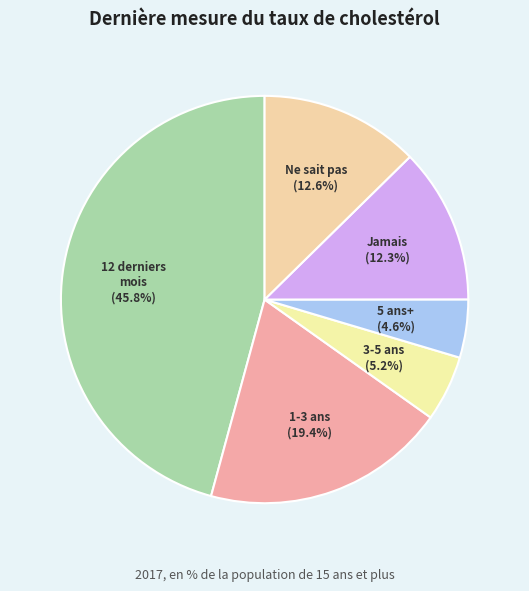

Count the number of slices in the pie.

6